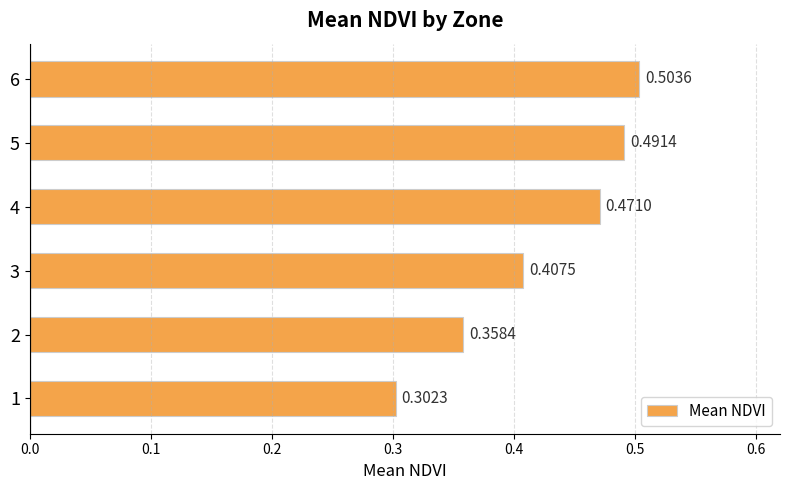

How many values are between 0 and 1?

6